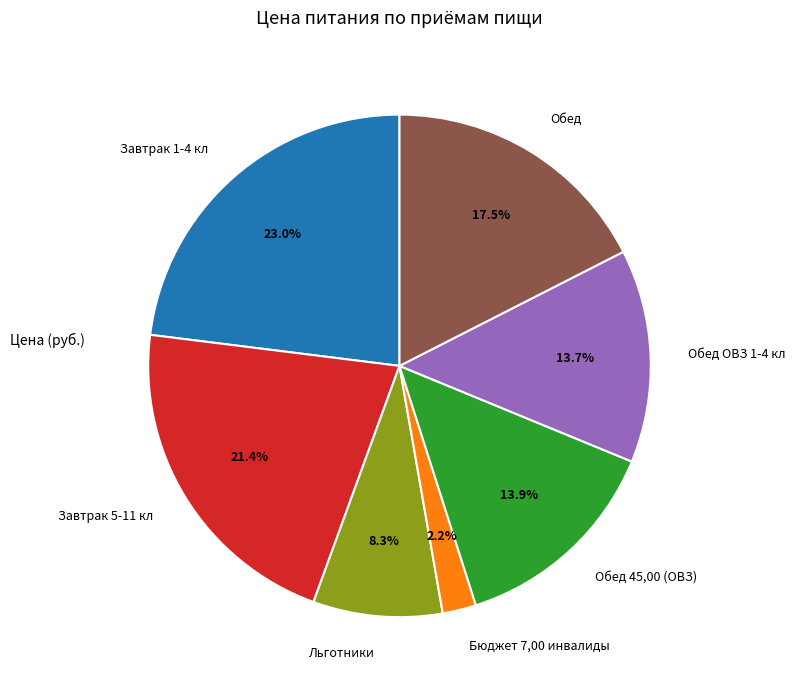

Does Льготники represent more than half of the total?

No